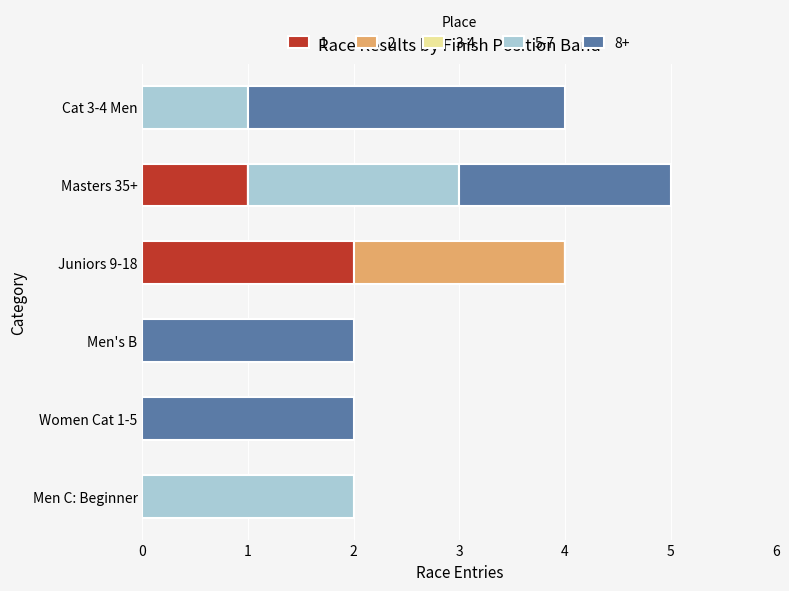

The 1 series shows 1 at Men C: Beginner. True or false?

False